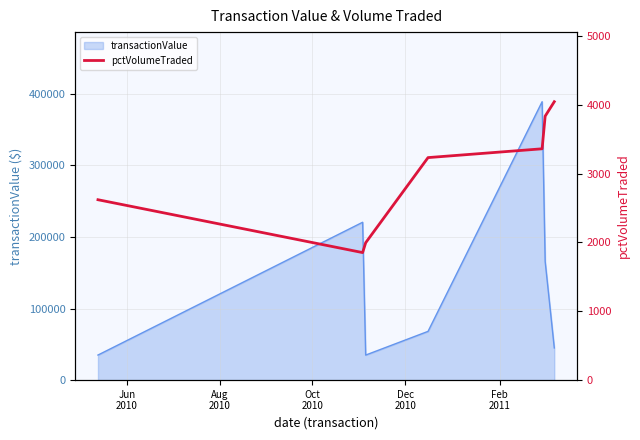

What is the lowest value of the transactionValue series?

35014